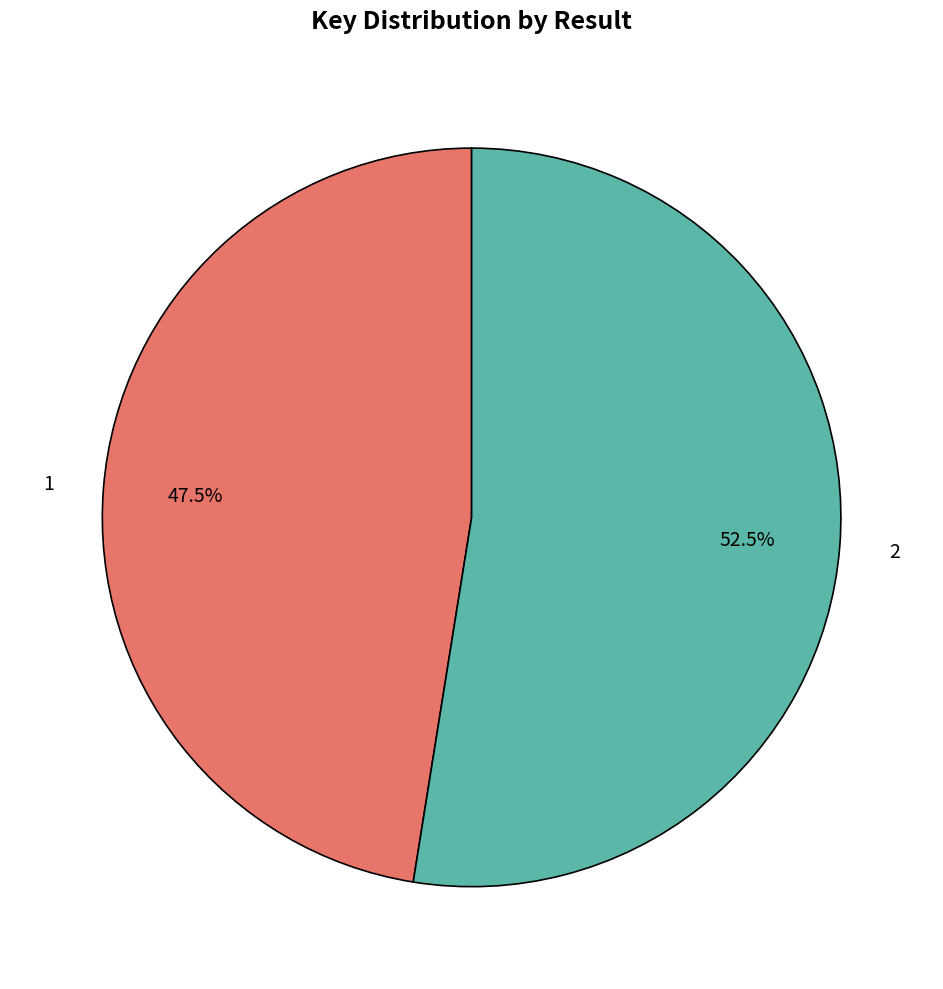

To the nearest percent, what is the combined percentage of 2 and 1?

100%